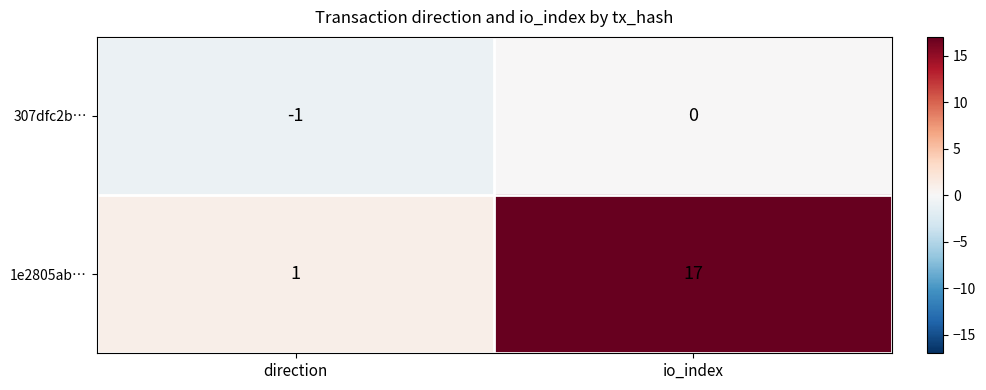

How many series are shown in this chart?

2